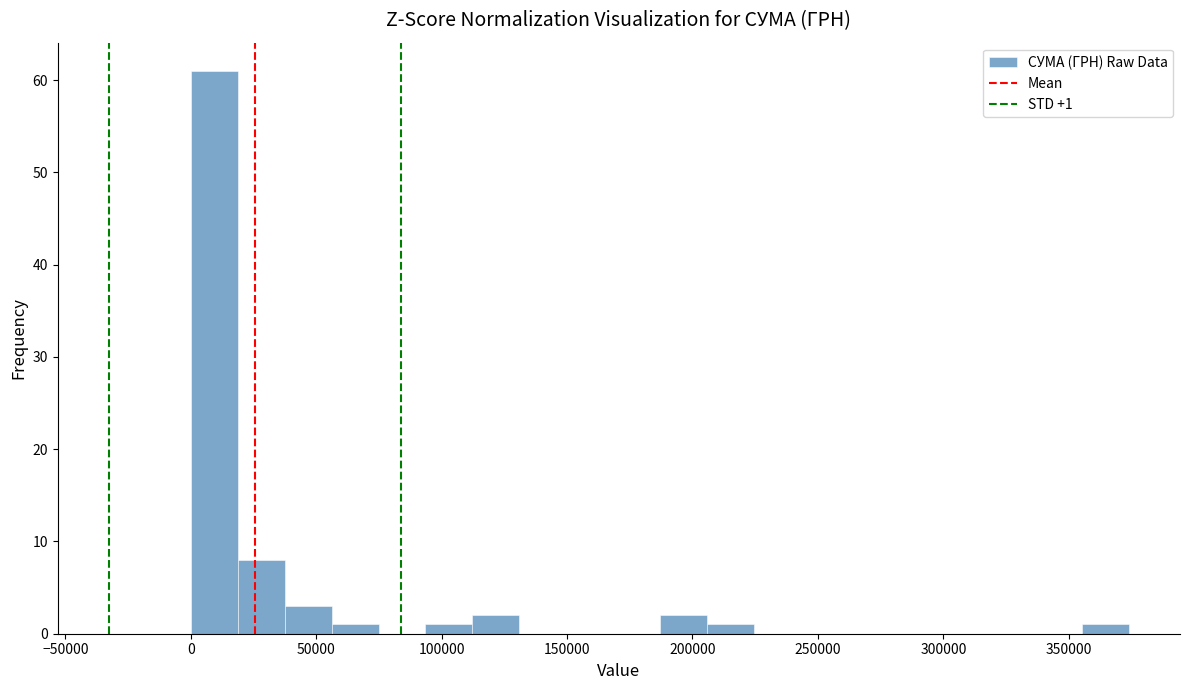

Around what value on the x-axis is the tallest bar? Give the approximate position of its centre, as read against the axis.

10000